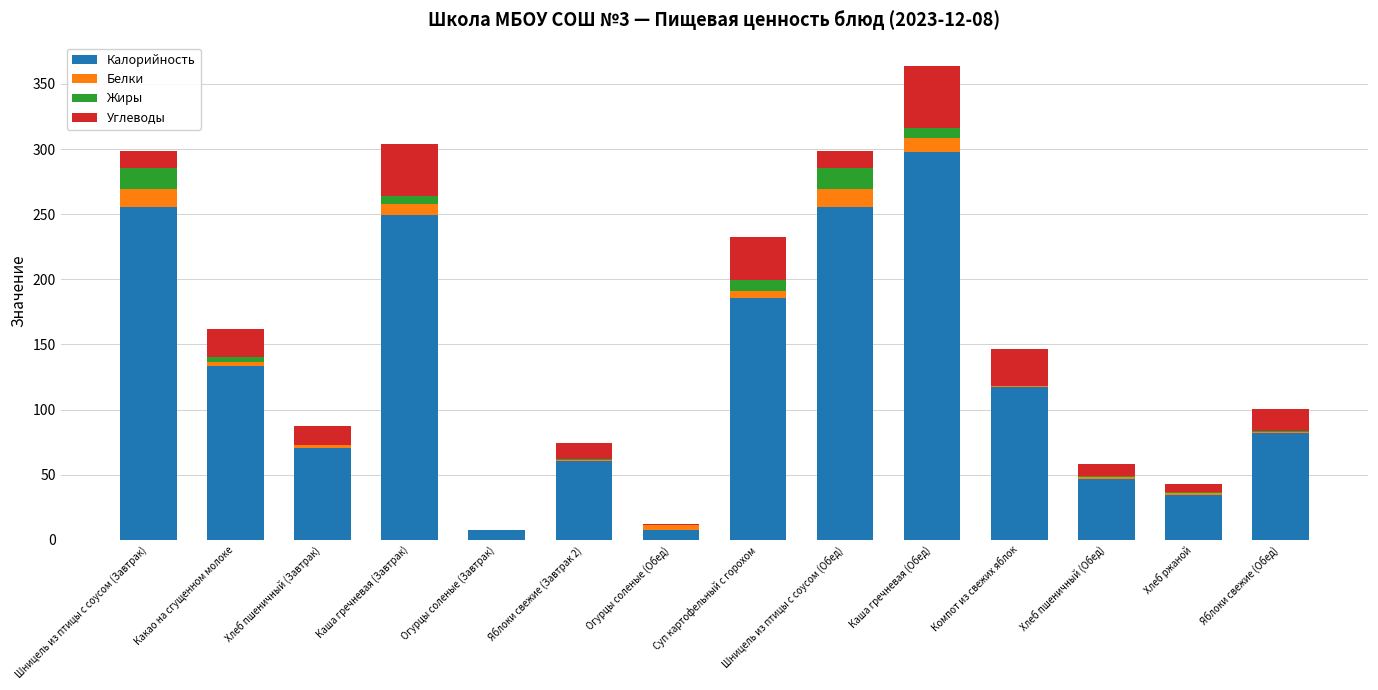

At which category is the sum across all series the highest?

Каша гречневая (Обед)